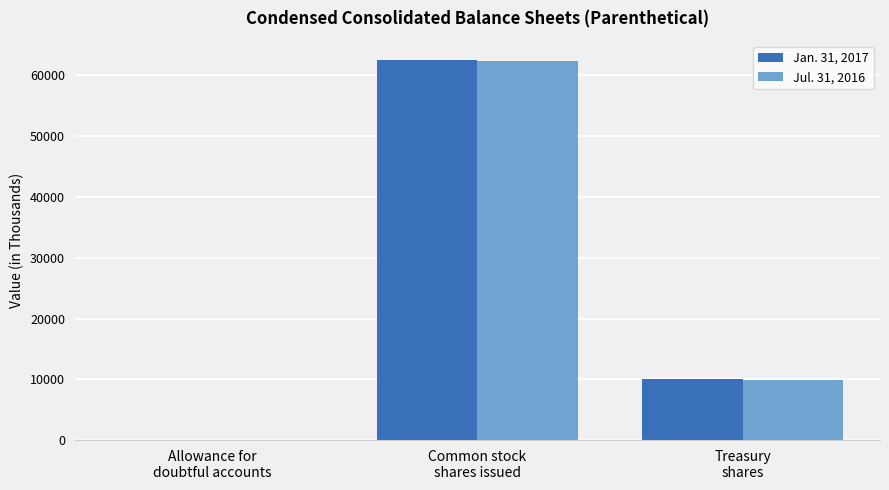

What is the total value across all series at Treasury
shares?

19968.2